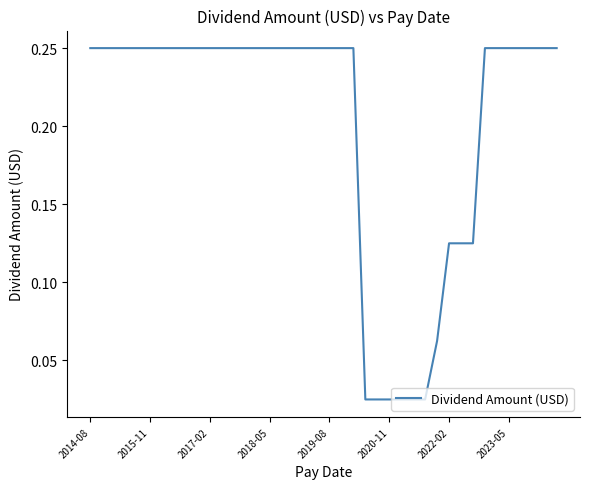

How many lines are shown in the chart?

1